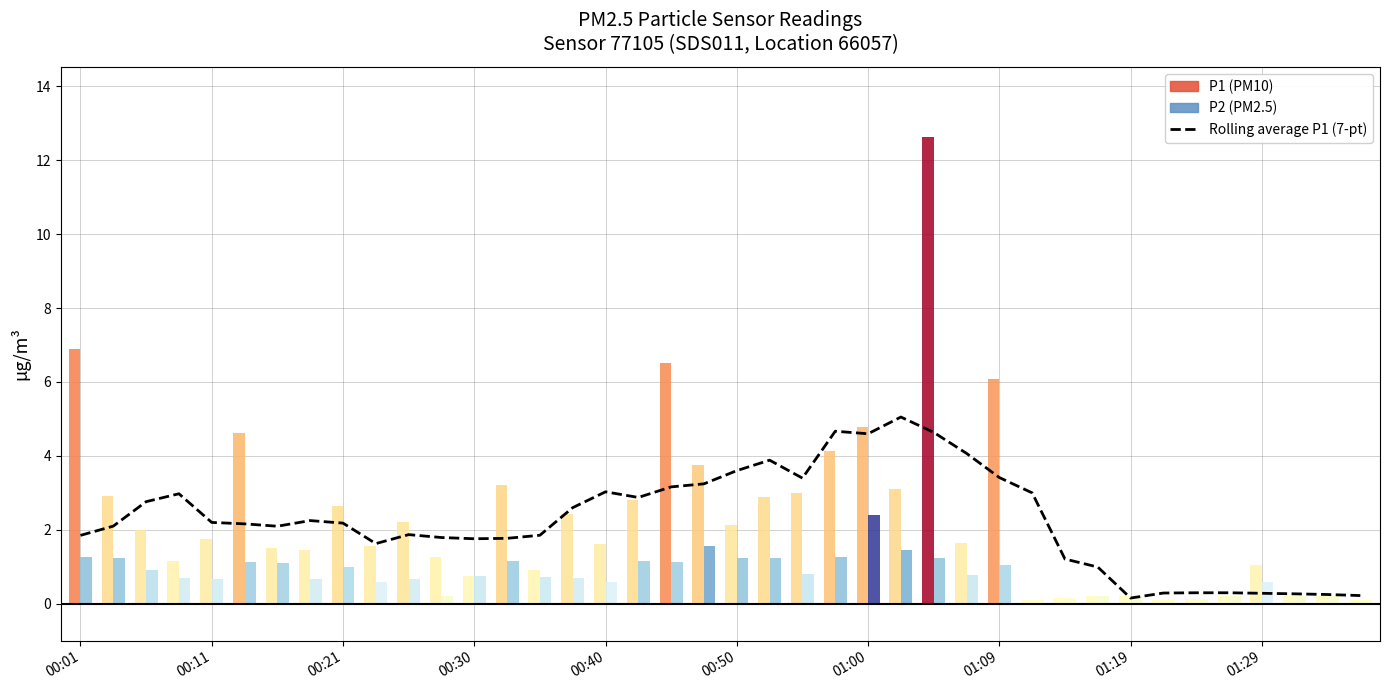

Is it true that the value at 26 is 1.5?

False